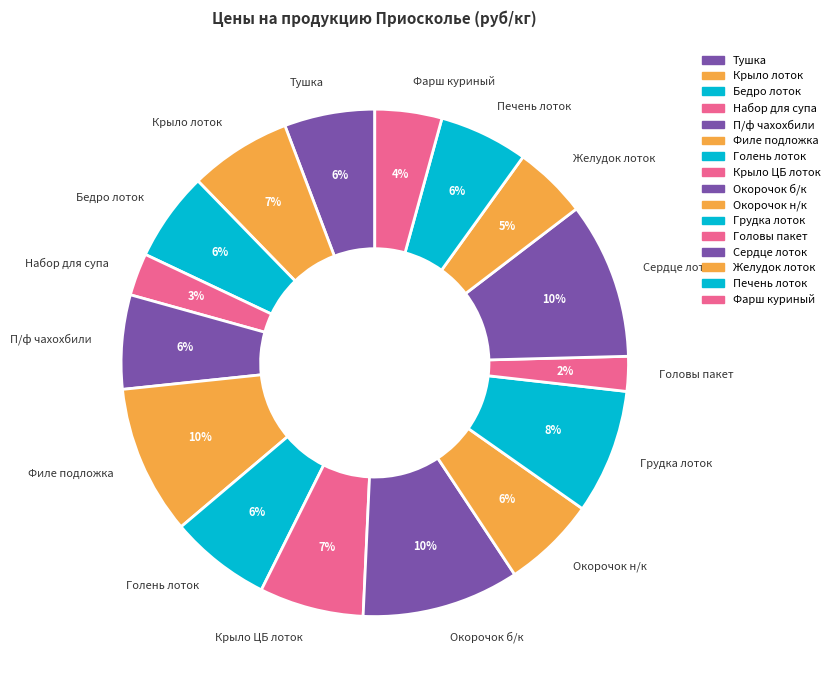

Is there any slice that represents more than half of the pie?

No